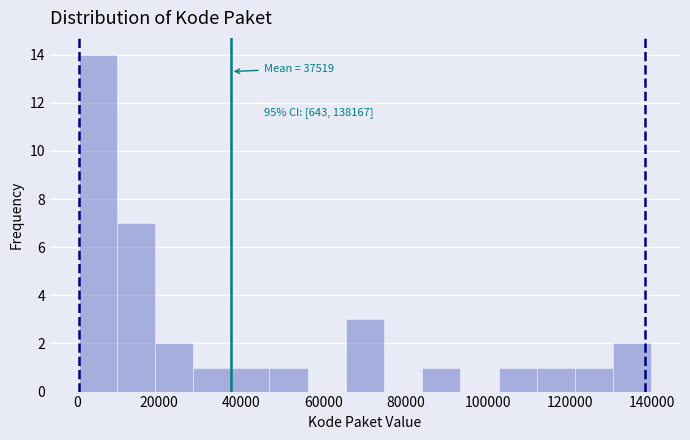

Over which range of the x-axis is the bar tallest?

0 to 10000